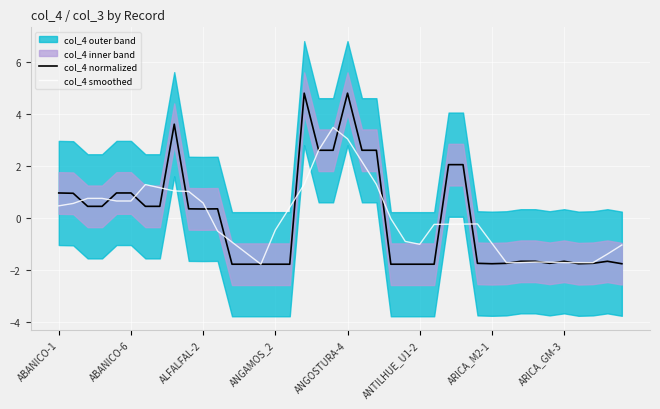

The col_4 normalized series shows 1.5 at ABANICO-1. True or false?

False